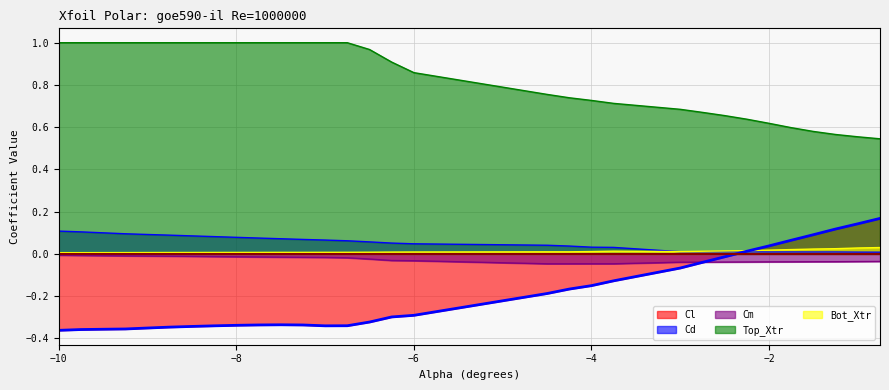

Where do Cd and Cl first cross each other?

-2.5 and -2.25